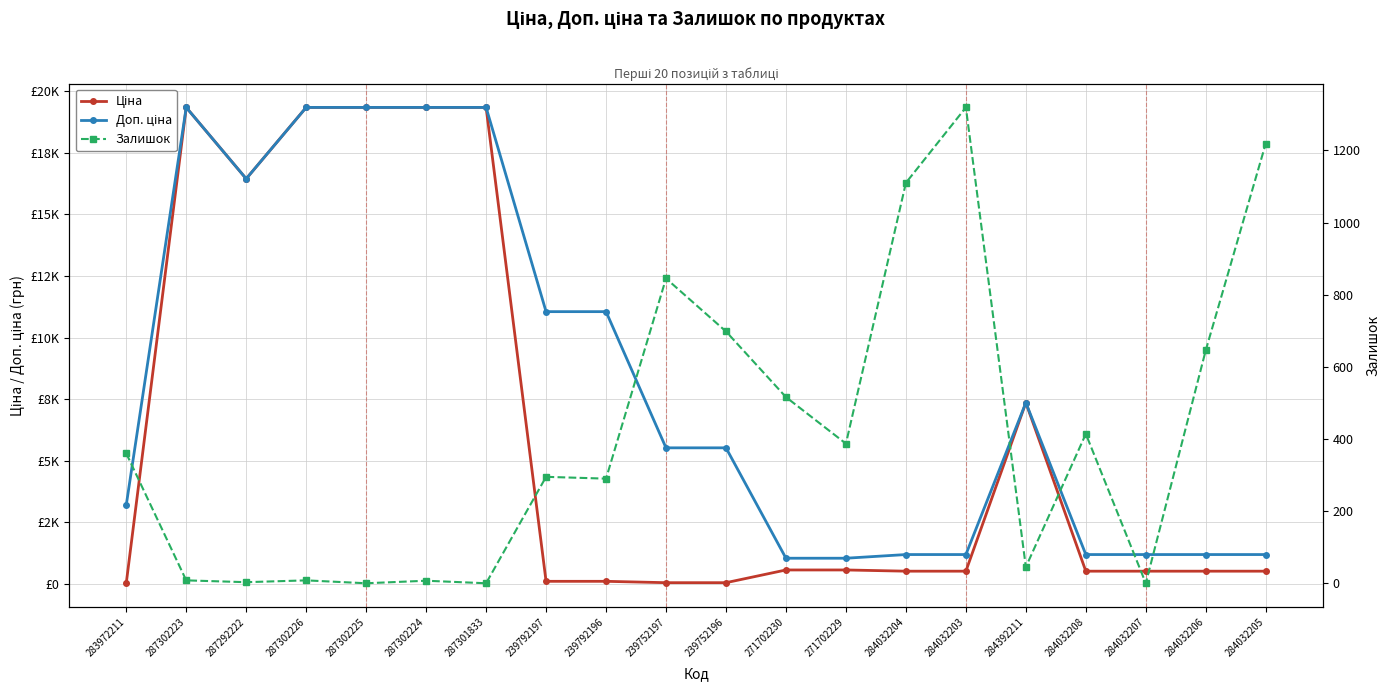

What is the total value across all series at 287302223?

38694.1